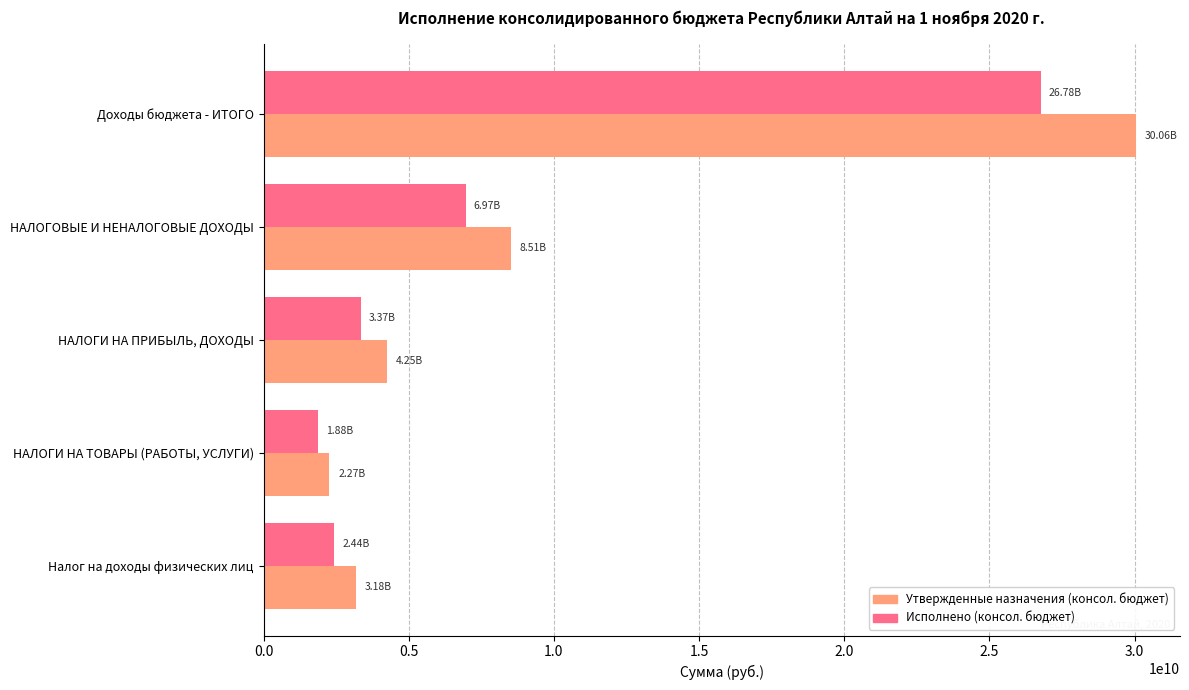

Which category has the lowest value across all series?

НАЛОГИ НА ТОВАРЫ (РАБОТЫ, УСЛУГИ)